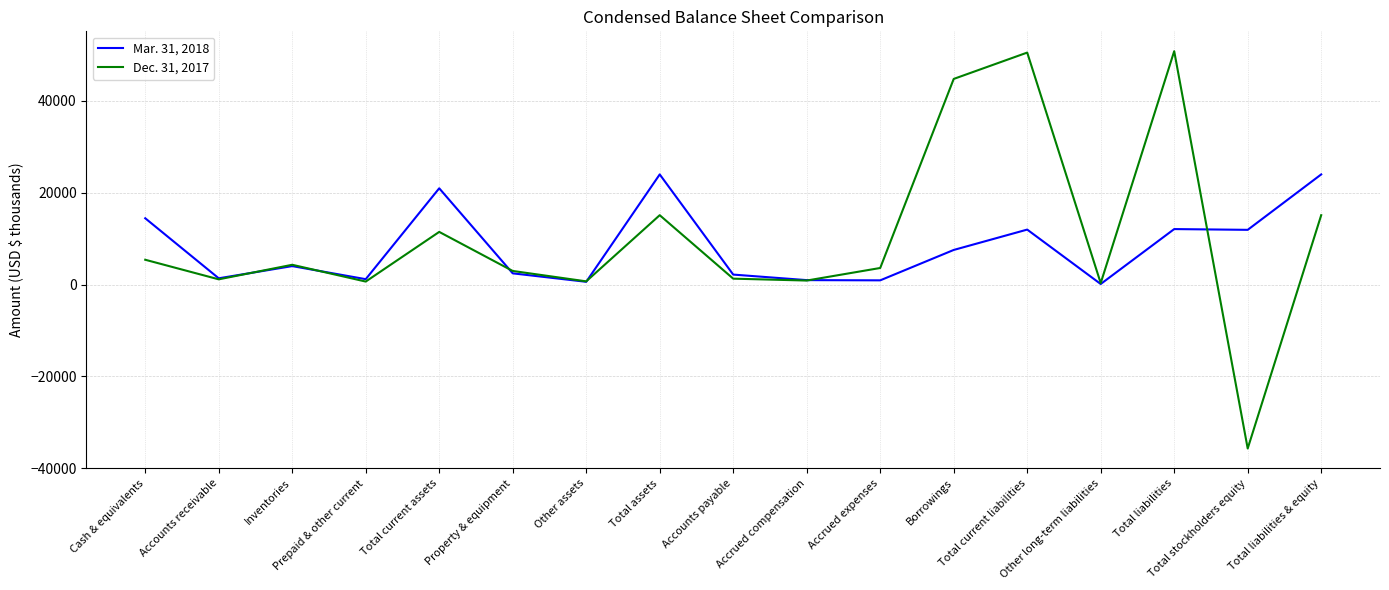

What is the minimum value shown in the chart?

-35690